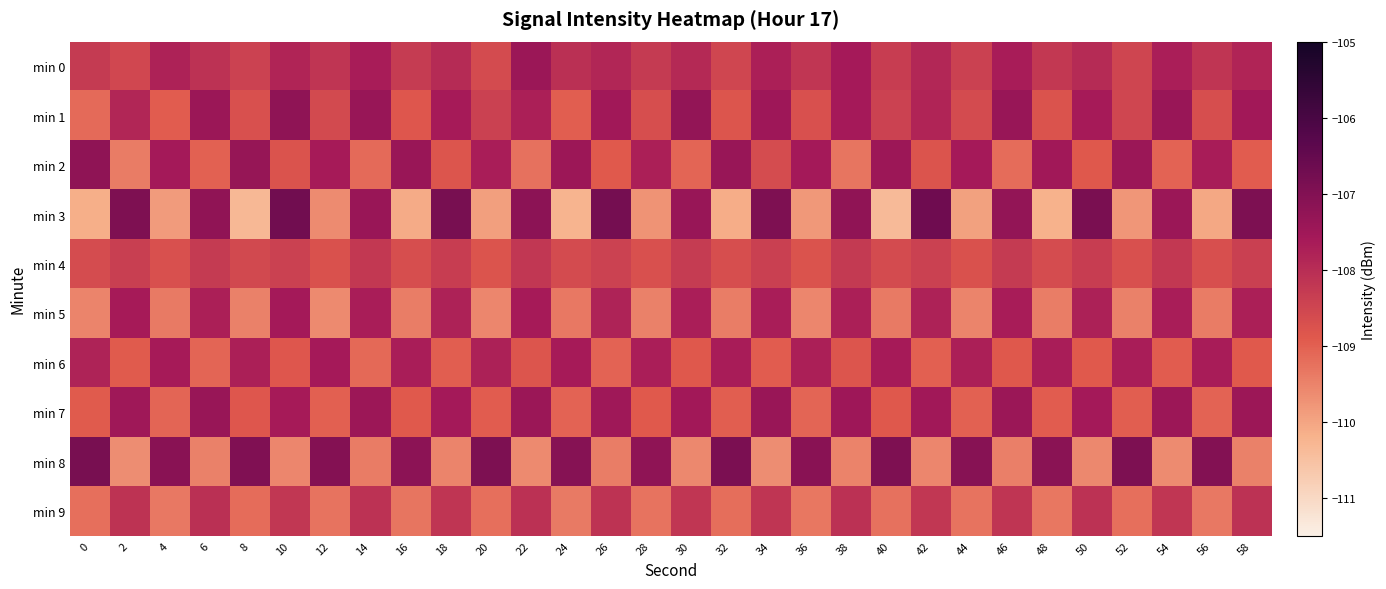

At how many categories does at least one series exceed -107?

14